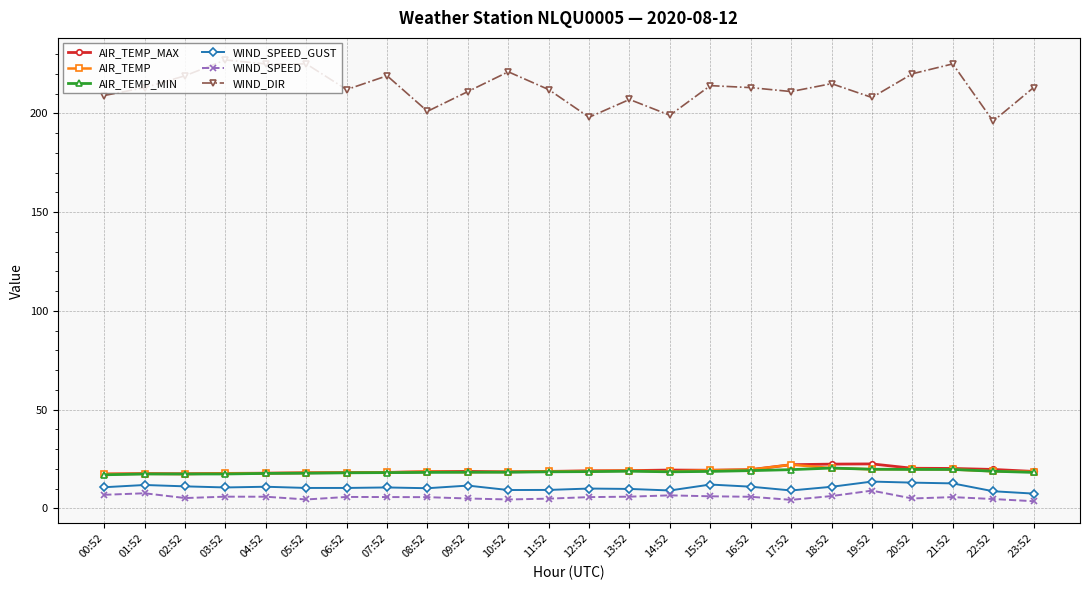

What is the value of the AIR_TEMP point at the 2nd from the left?

17.5